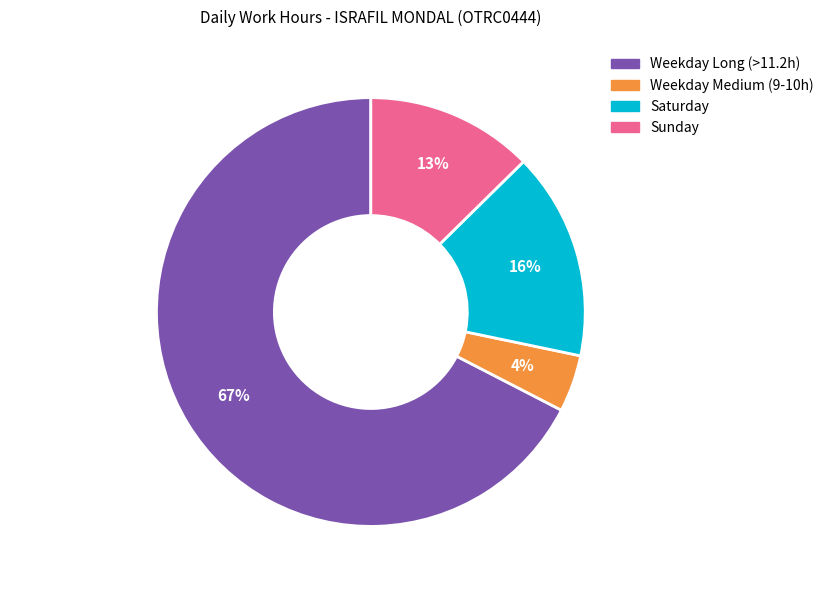

Rank the categories by value from lowest to highest.

Weekday Medium (9-10h), Sunday, Saturday, Weekday Long (>11.2h)